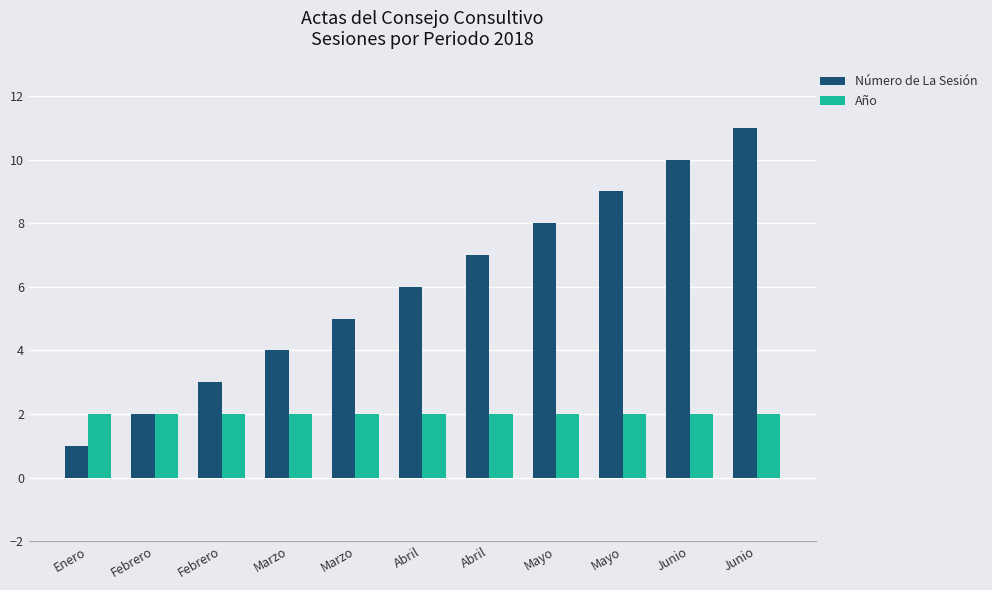

At which category is the sum across all series the highest?

Junio